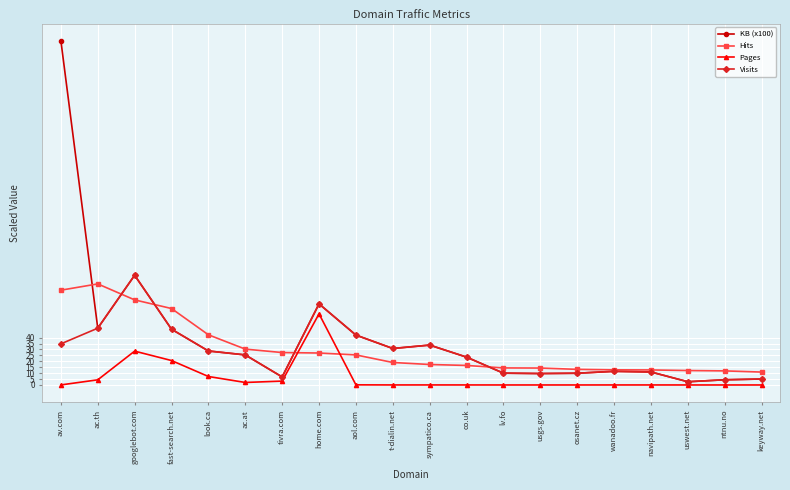

What is the label of the 14th point from the left?

usgs.gov